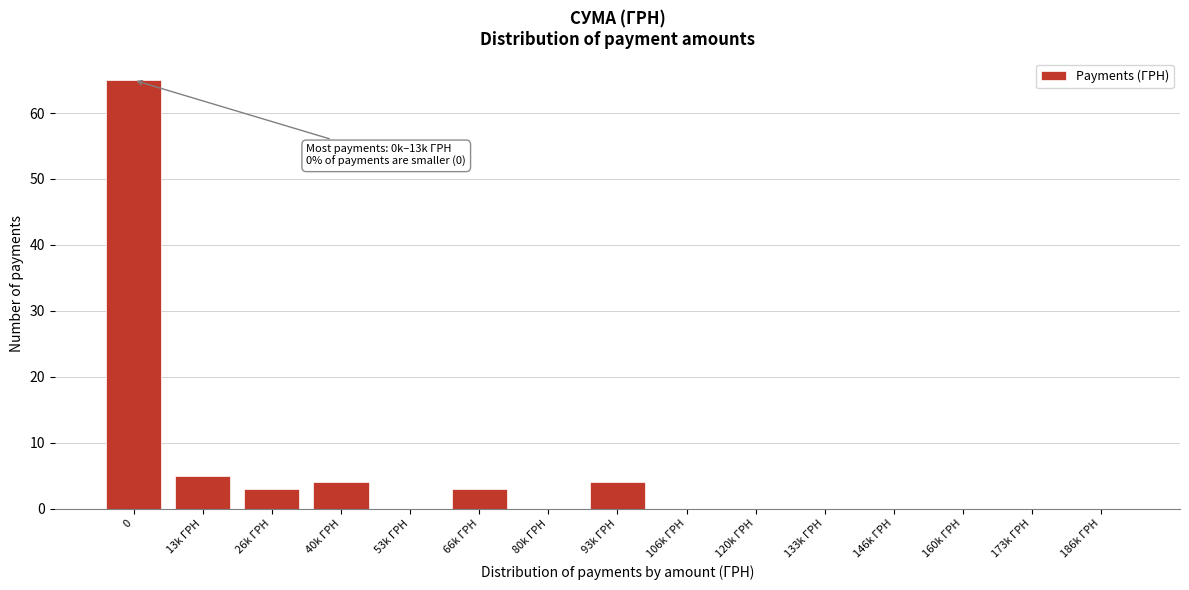

Reading right to left, what are all the values shown in this chart?

186k ГРН=0	173k ГРН=0	160k ГРН=0	146k ГРН=0	133k ГРН=0	120k ГРН=0	106k ГРН=0	93k ГРН=4	80k ГРН=0	66k ГРН=3	53k ГРН=0	40k ГРН=4	26k ГРН=3	13k ГРН=5	0=65